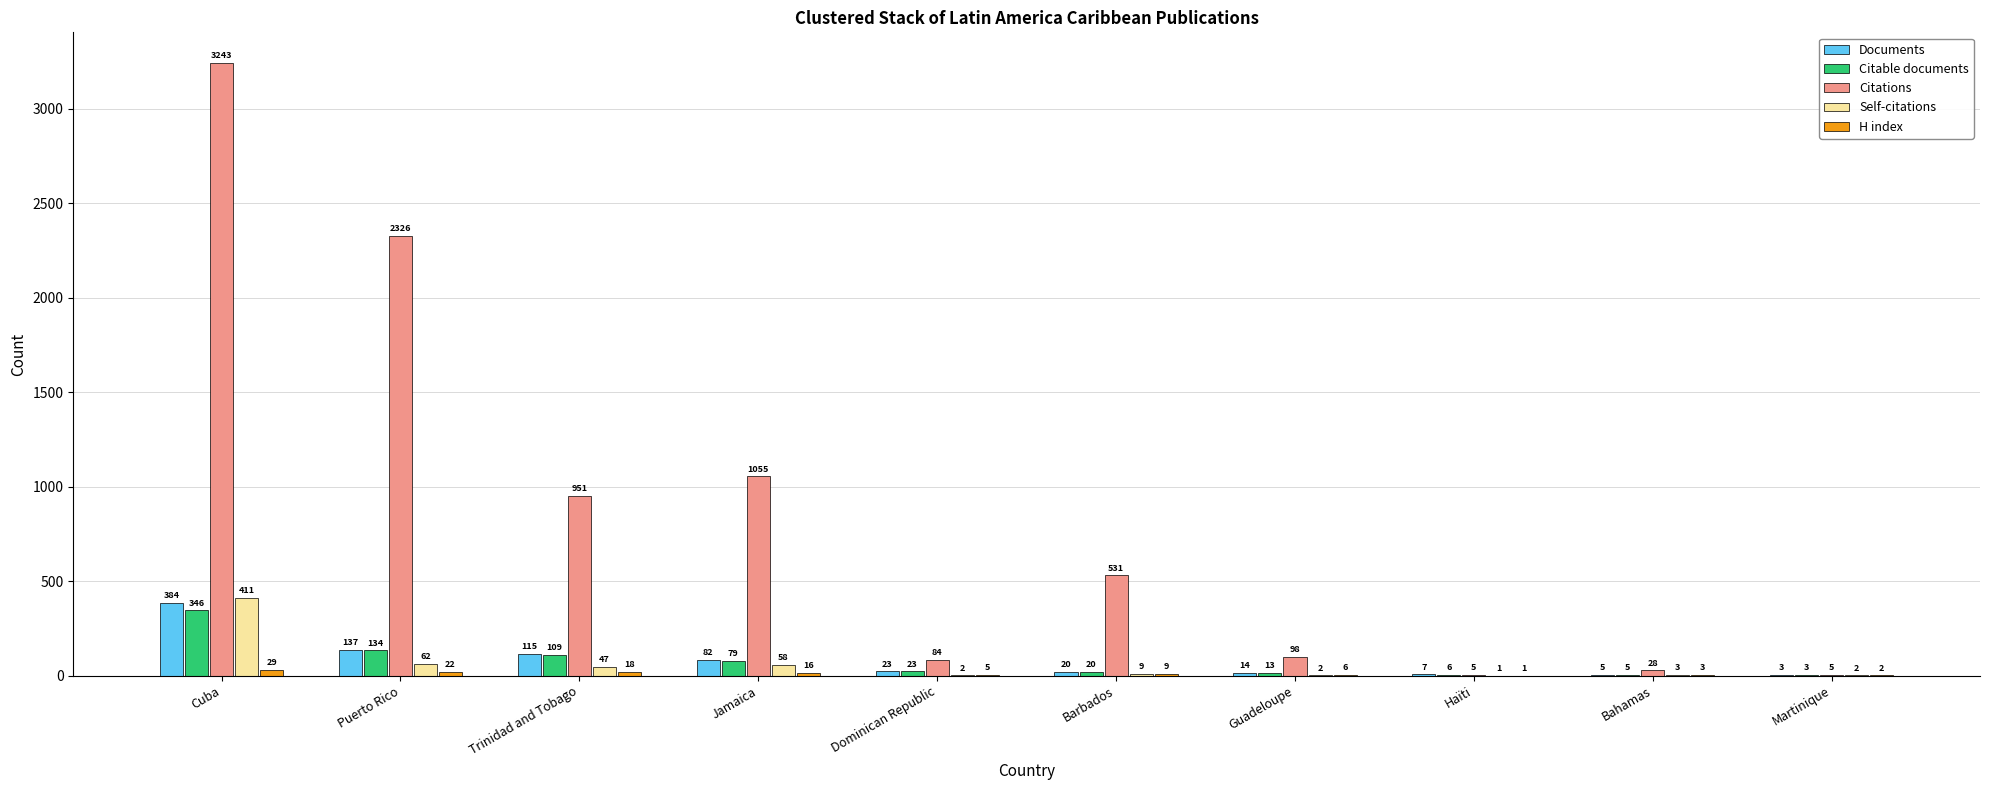

The Citations series shows 467 at Jamaica. True or false?

False